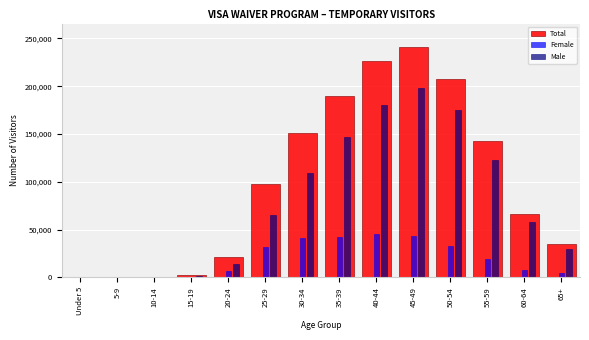

The value of Male at 35-39 is 147003. True or false?

True